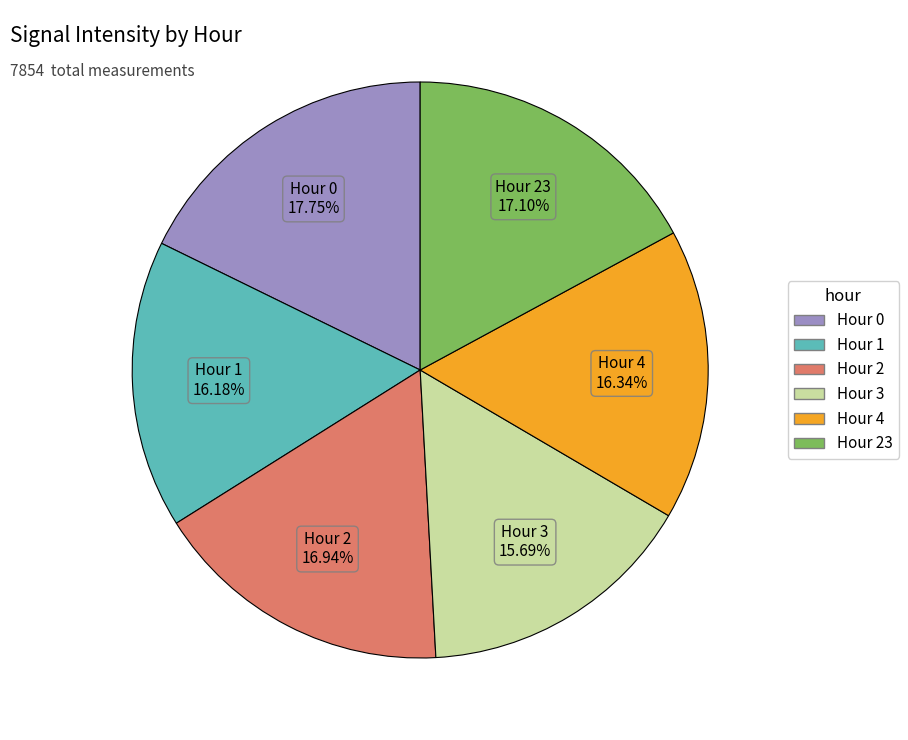

What is the ratio of the value at Hour 2 to the value at Hour 1?

1.0